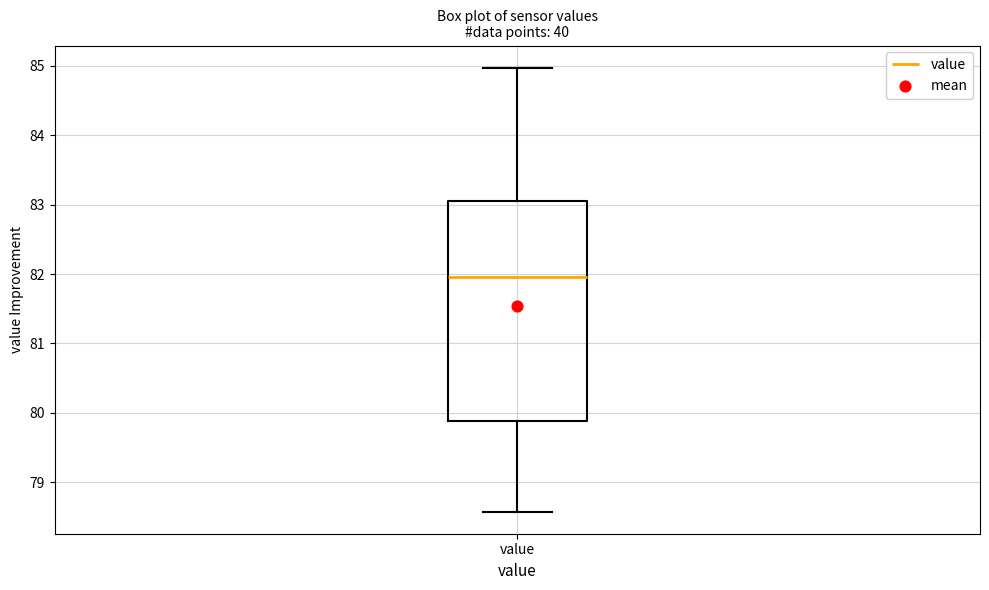

Where does the lower whisker of the box for value end on the y-axis? The values are not printed on the chart, so give them approximately, as read against the axis.

78.6